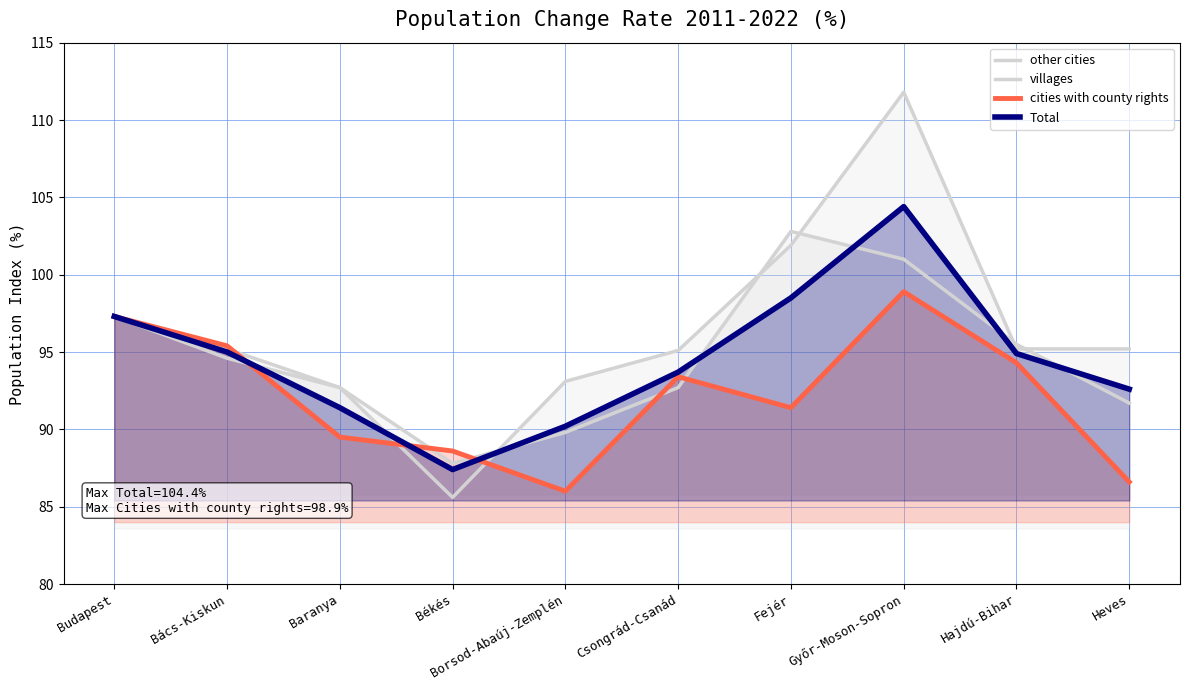

The cities with county rights series shows 98.9 at Győr-Moson-Sopron. True or false?

True